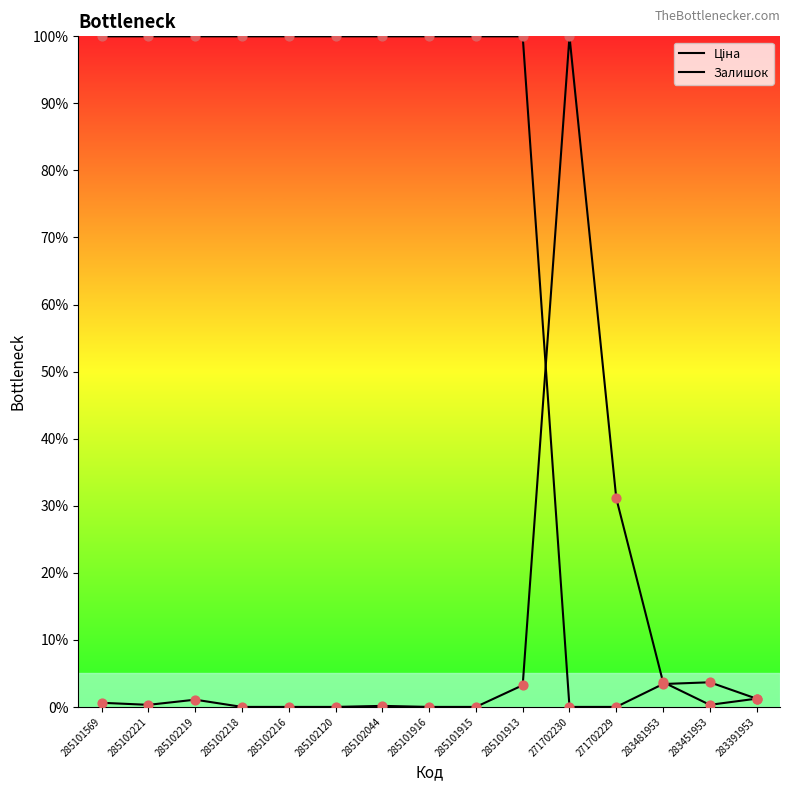

What are all the series names shown in the legend?

Ціна, Залишок